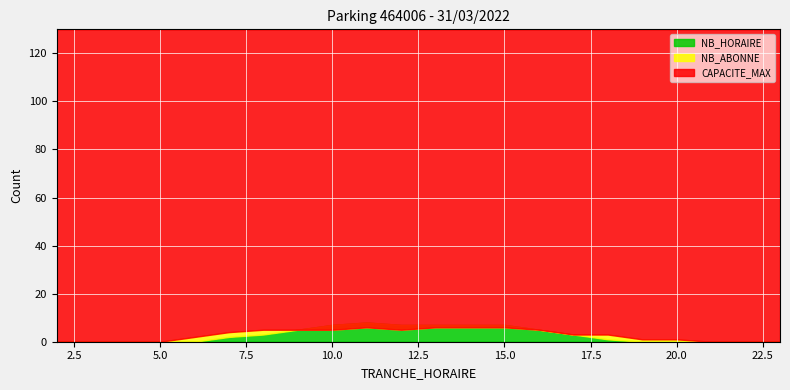

What is the value of the NB_HORAIRE point at the 13th from the left?

7